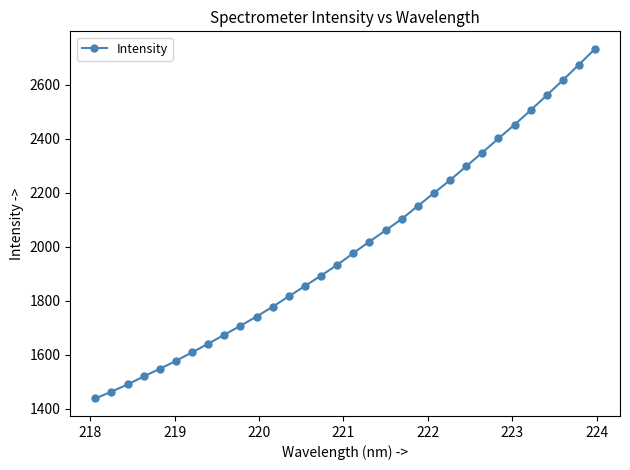

True or false: the data has more than 2 interior local peaks.

False